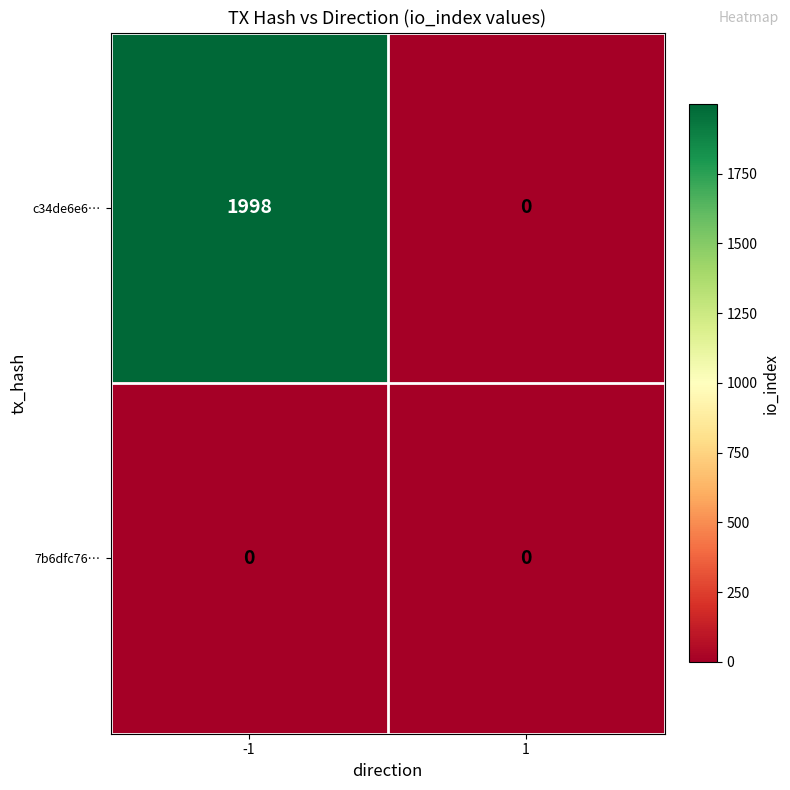

Reading left to right, extract all data points from this chart.

c34de6e6…: 1998	0
7b6dfc76…: 0	0